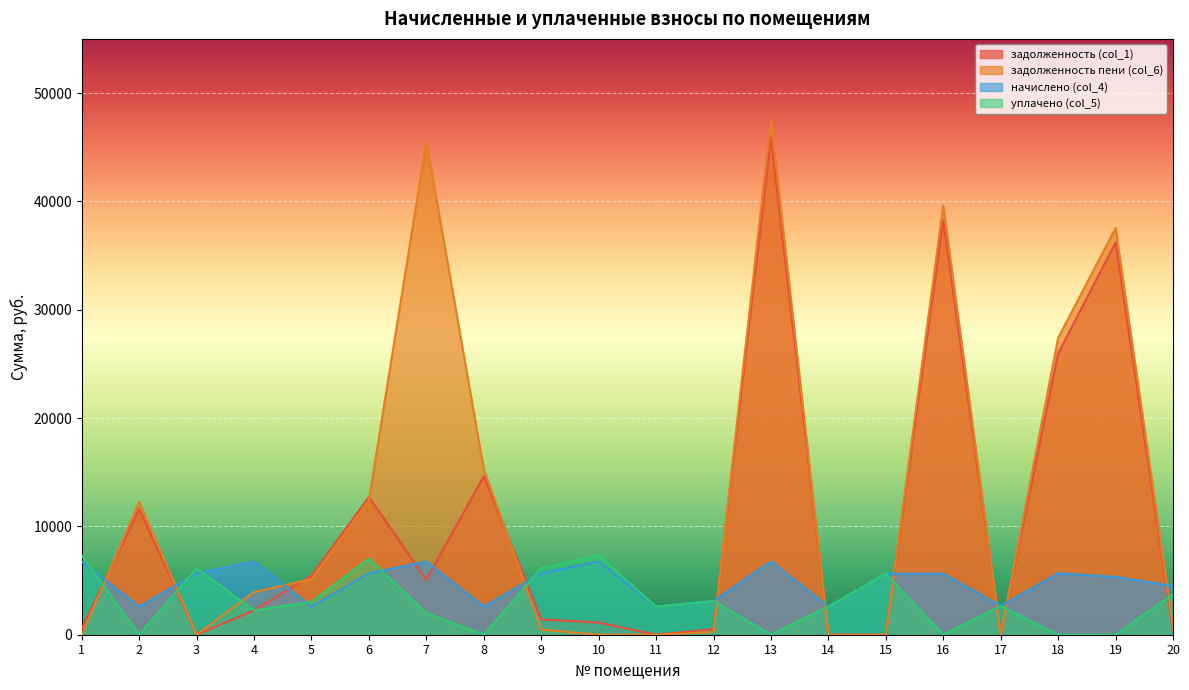

What is the difference between the second highest and minimum values in the начислено (col_4) series?

4157.4